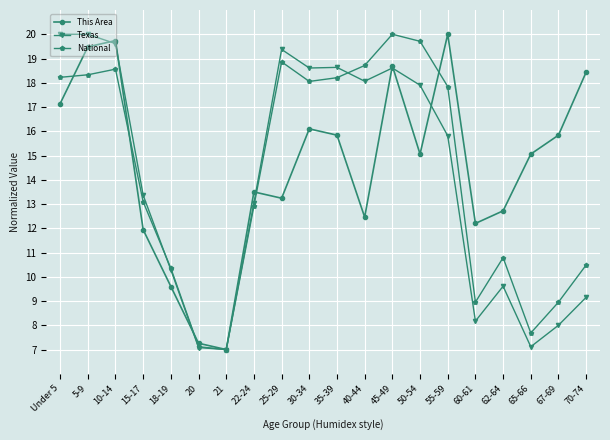

The value of This Area at 45-49 is 11.4. True or false?

False